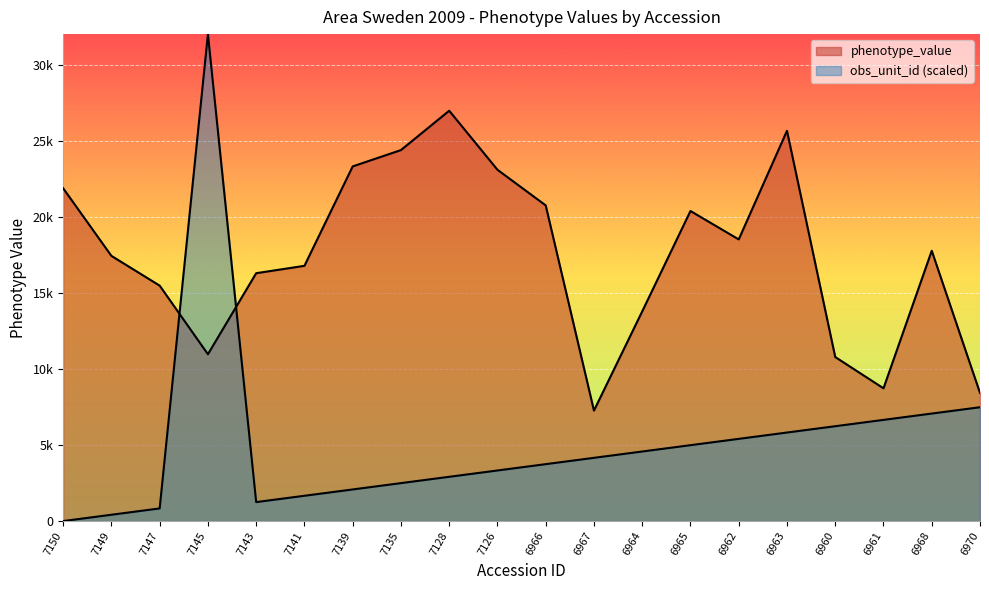

Between 7147 and 7141, which series saw the biggest shift?

phenotype_value